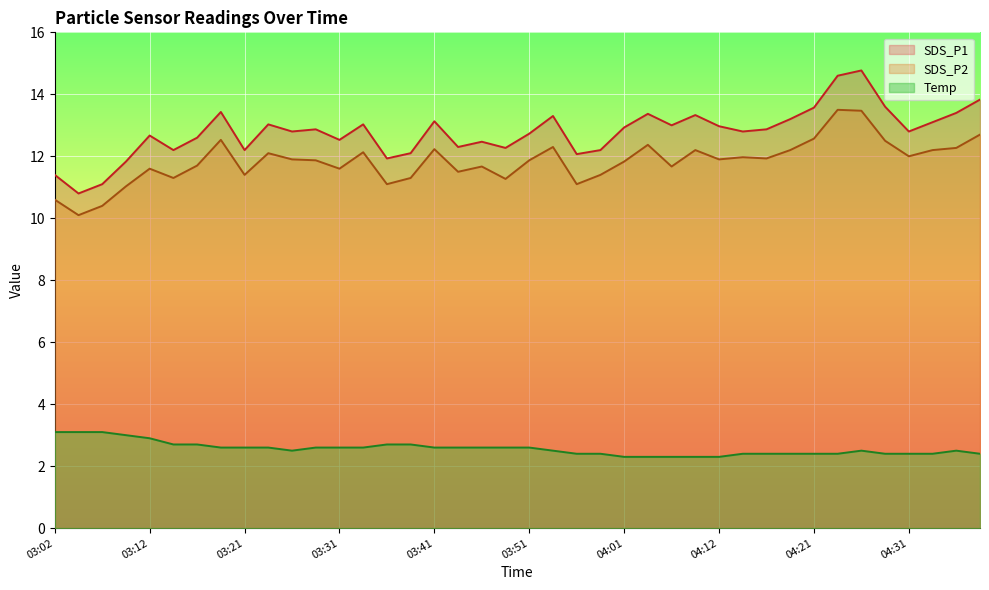

How many series are shown in this chart?

3